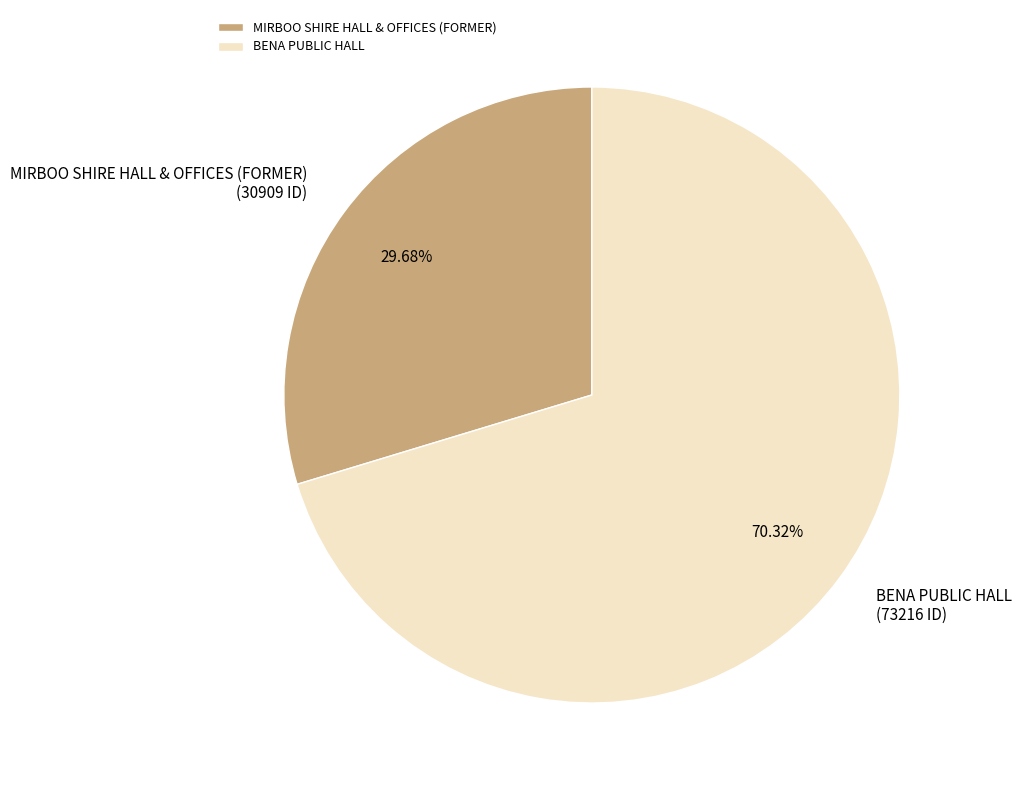

Between MIRBOO SHIRE HALL & OFFICES (FORMER) and BENA PUBLIC HALL, which is larger?

BENA PUBLIC HALL